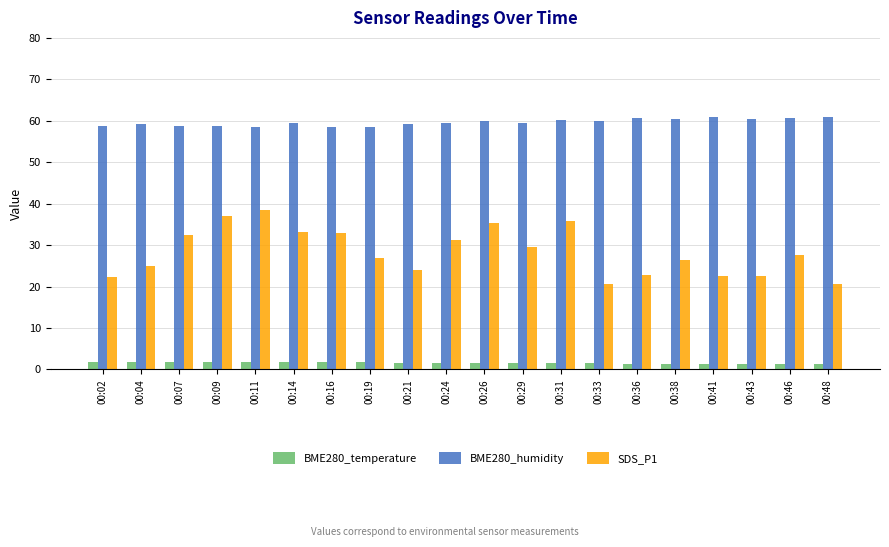

Count the number of categories in the chart.

20